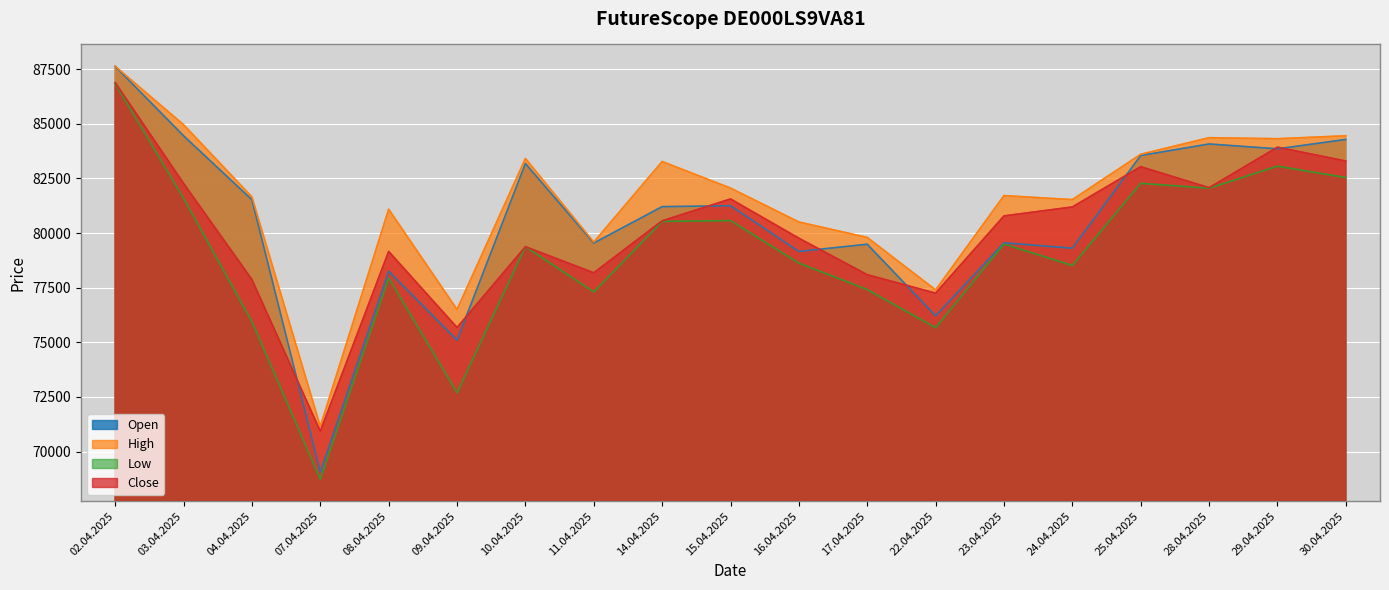

At how many categories does at least one series exceed 80393?

14